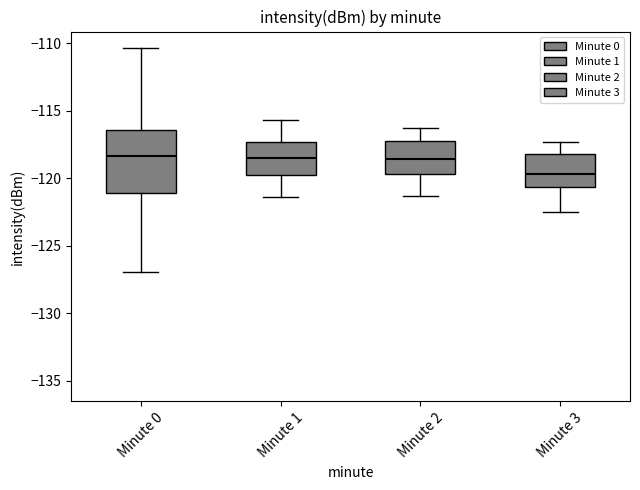

Reading left to right, read every box against the y-axis: the position of its median line, the range the box covers, and the ends of its whiskers. The values are not printed on the chart, so give them approximately, as read against the axis.

Minute 0: median -118.5, box -121.0 to -116.5, whiskers -127.0 to -110.5
Minute 1: median -118.5, box -119.5 to -117.5, whiskers -121.5 to -115.5
Minute 2: median -118.5, box -119.5 to -117.0, whiskers -121.5 to -116.5
Minute 3: median -119.5, box -120.5 to -118.0, whiskers -122.5 to -117.5